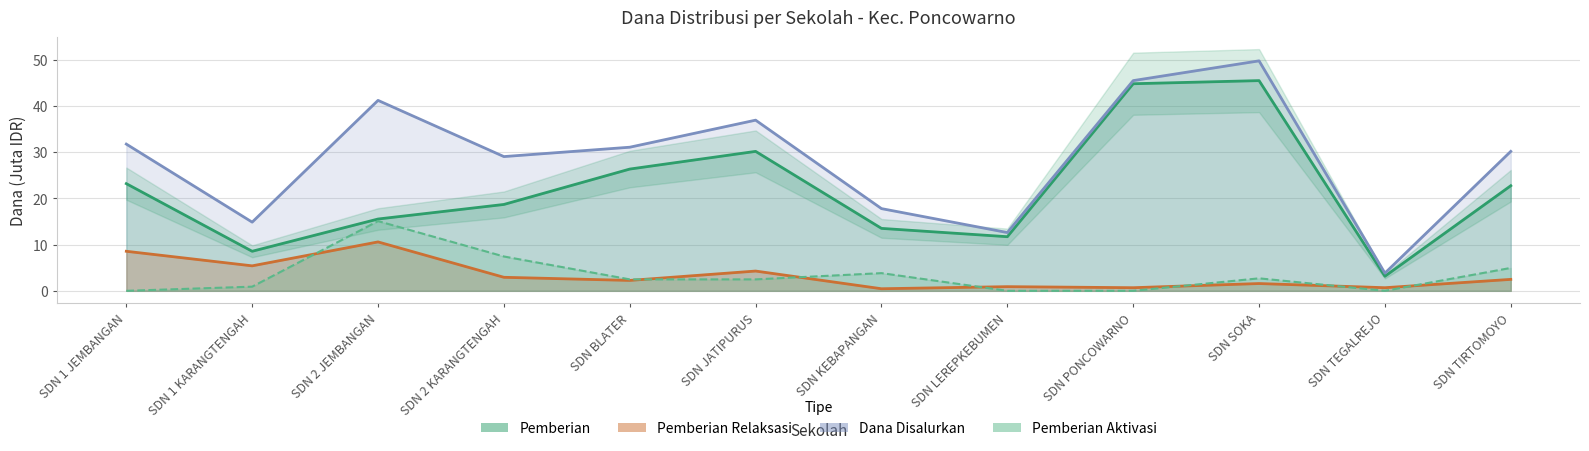

Where is the first local minimum for Pemberian Aktivasi?

SDN TEGALREJO